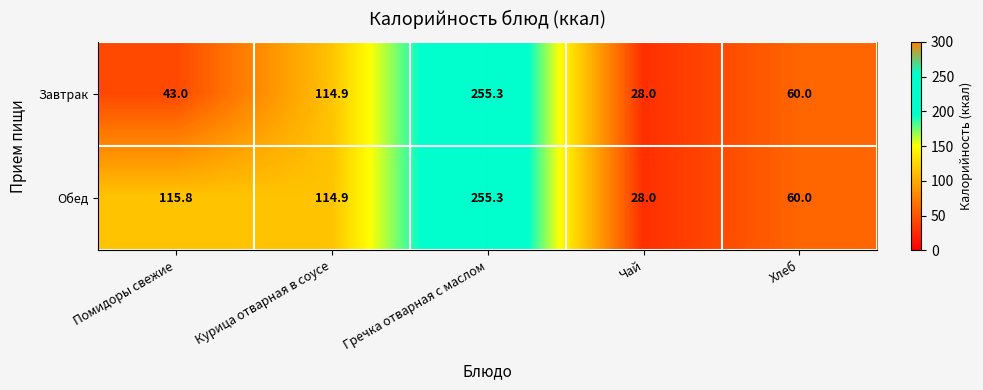

List the series in order of their overall mean, lowest first.

Завтрак, Обед